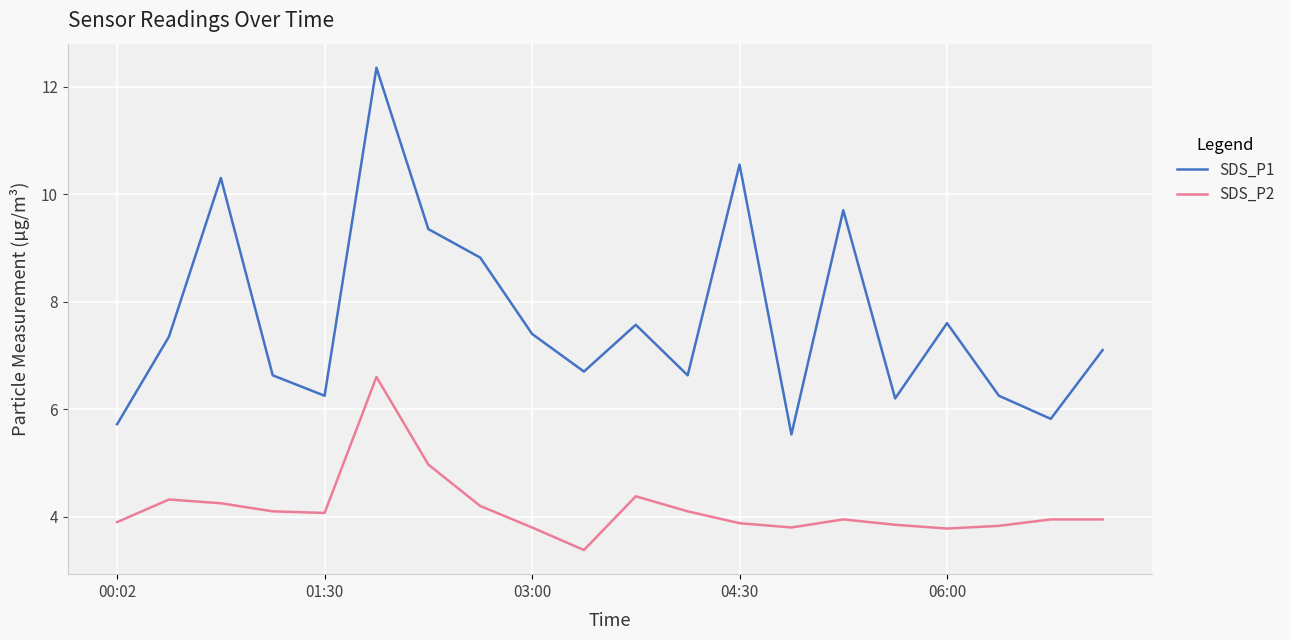

Which series has the largest range (max minus min)?

SDS_P1